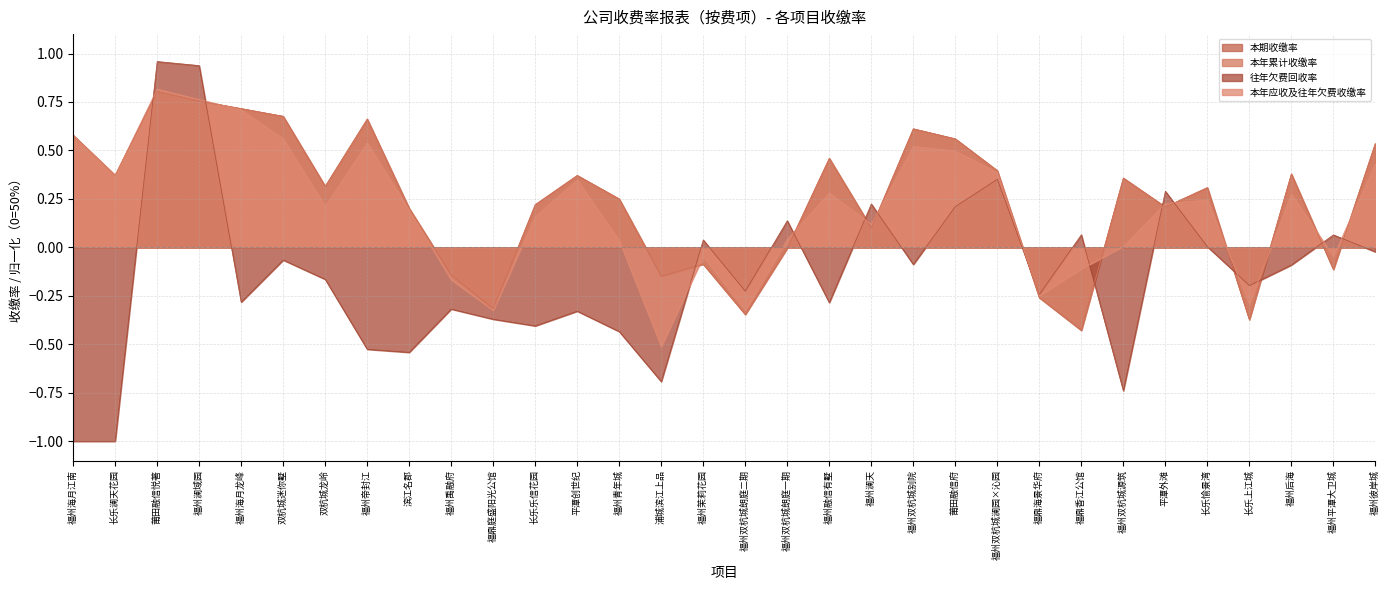

How many categories are shown in the chart?

32